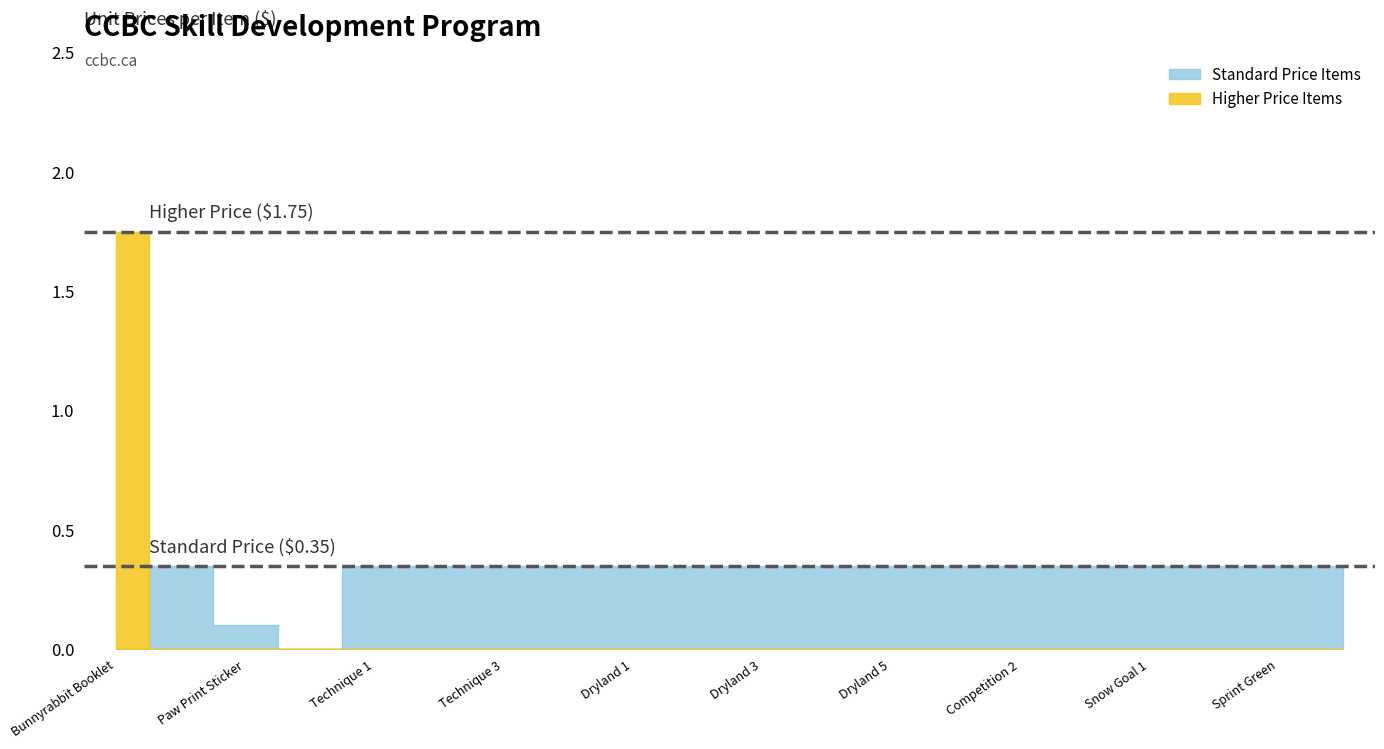

Read the value at Bunnyrabbit Booklet.

1.8